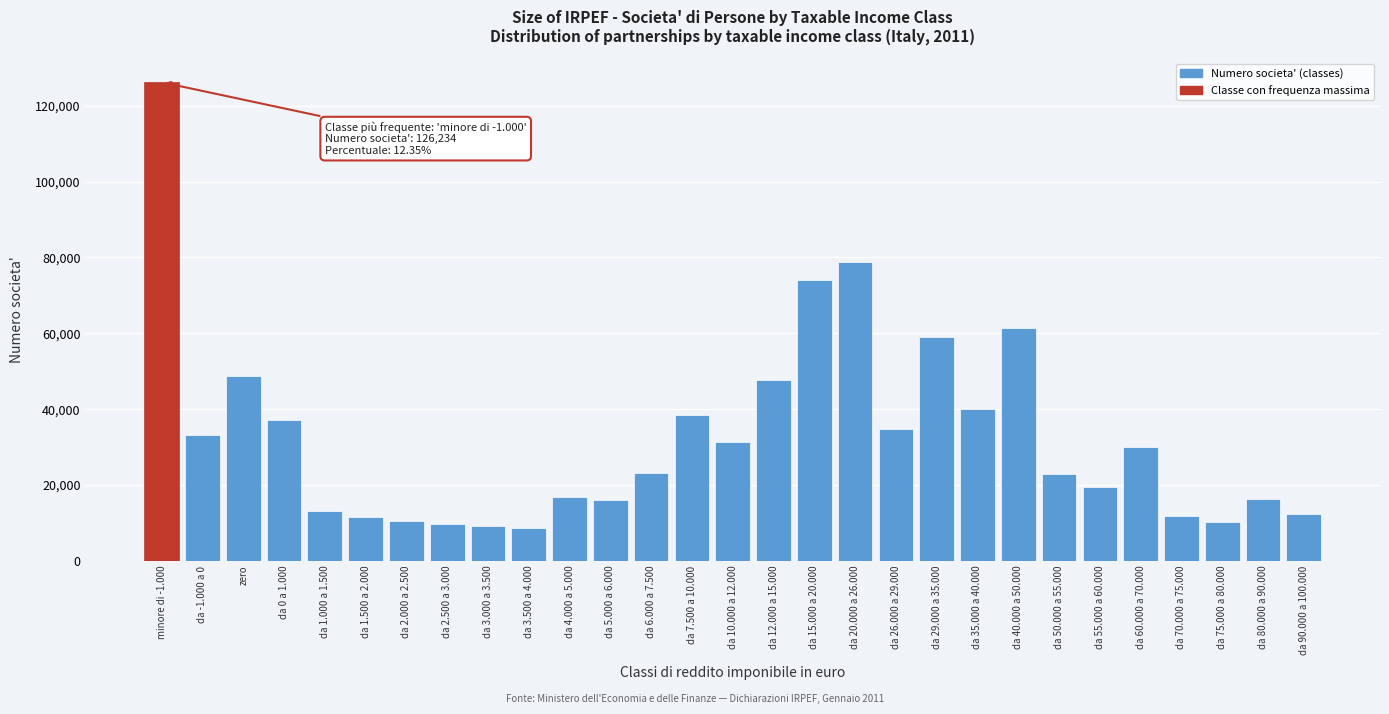

What is the change in value from da 15.000 a 20.000 to da 35.000 a 40.000?

-34062